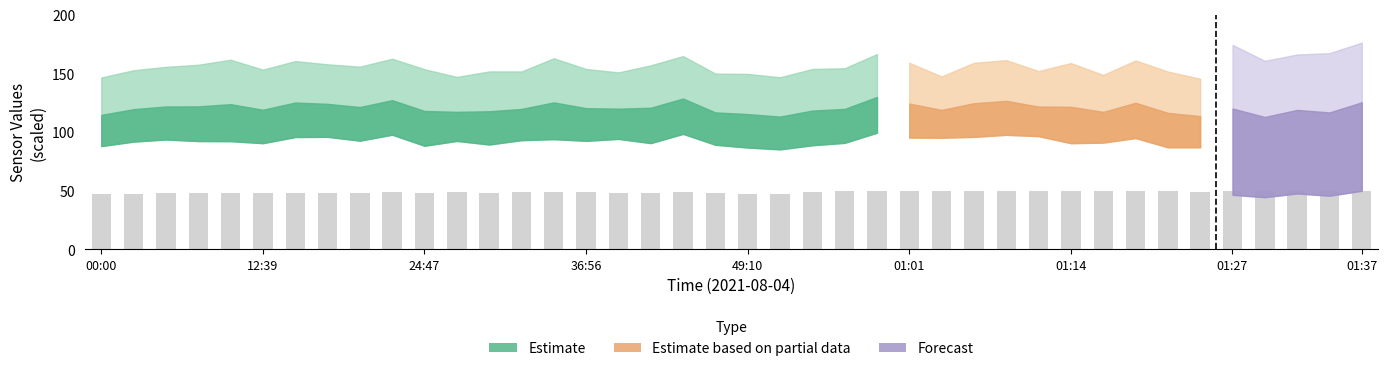

What is the value of the 31st bar from the left?

50.0